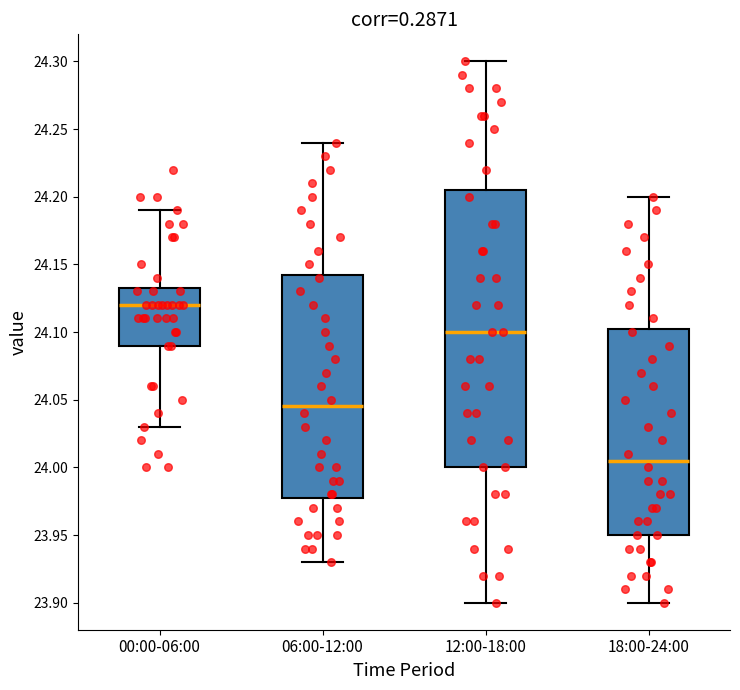

Where does the lower whisker of the box for 00:00-06:00 end on the y-axis? The values are not printed on the chart, so give them approximately, as read against the axis.

24.030